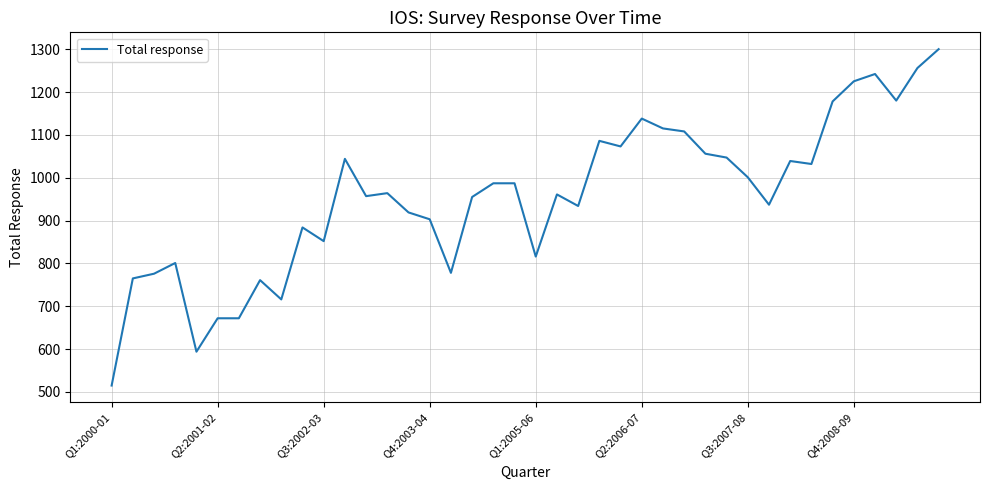

What is the difference between the maximum and minimum values?

785